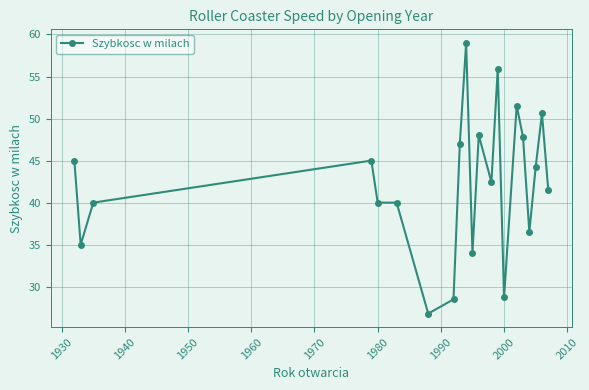

True or false: there are more than 1 points higher than both neighbors.

True